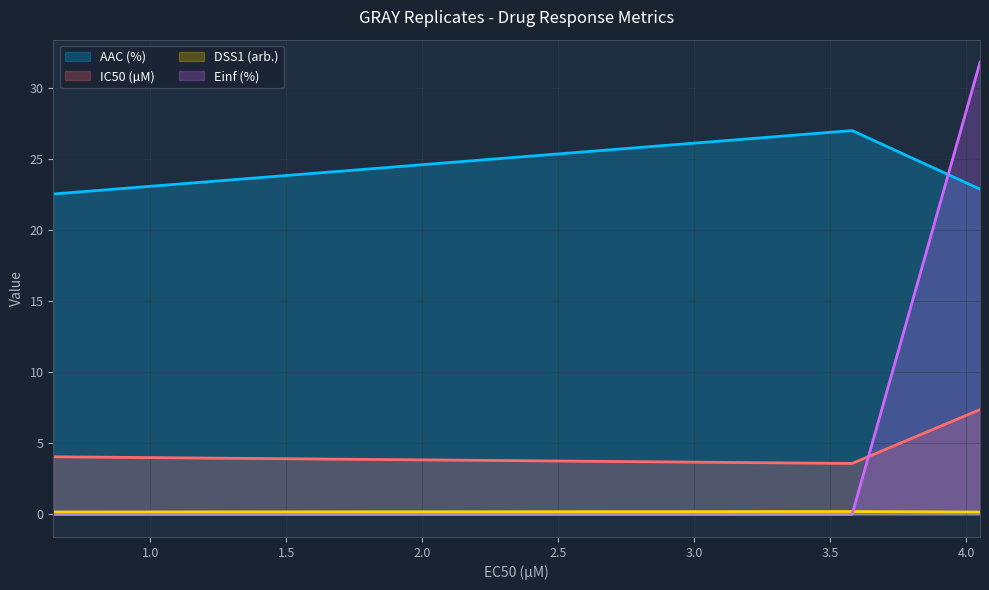

Reading right to left, list all the values displayed in this chart.

AAC (%): 4.05=22.9	3.58=27.0	0.644=22.5
IC50 (µM): 4.05=7.4	3.58=3.6	0.644=4.0
DSS1 (arb.): 4.05=0.2	3.58=0.2	0.644=0.2
Einf (%): 4.05=31.8	3.58=0.0	0.644=0.0